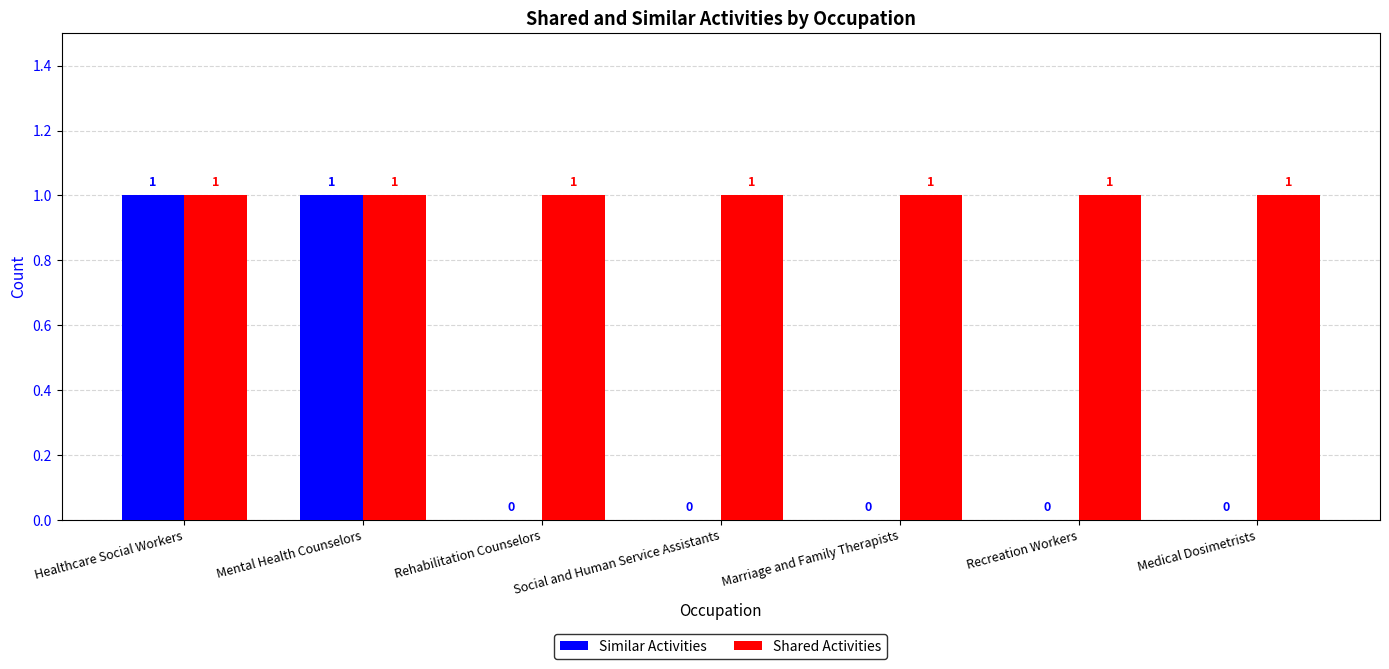

What is the maximum value shown in the chart?

1